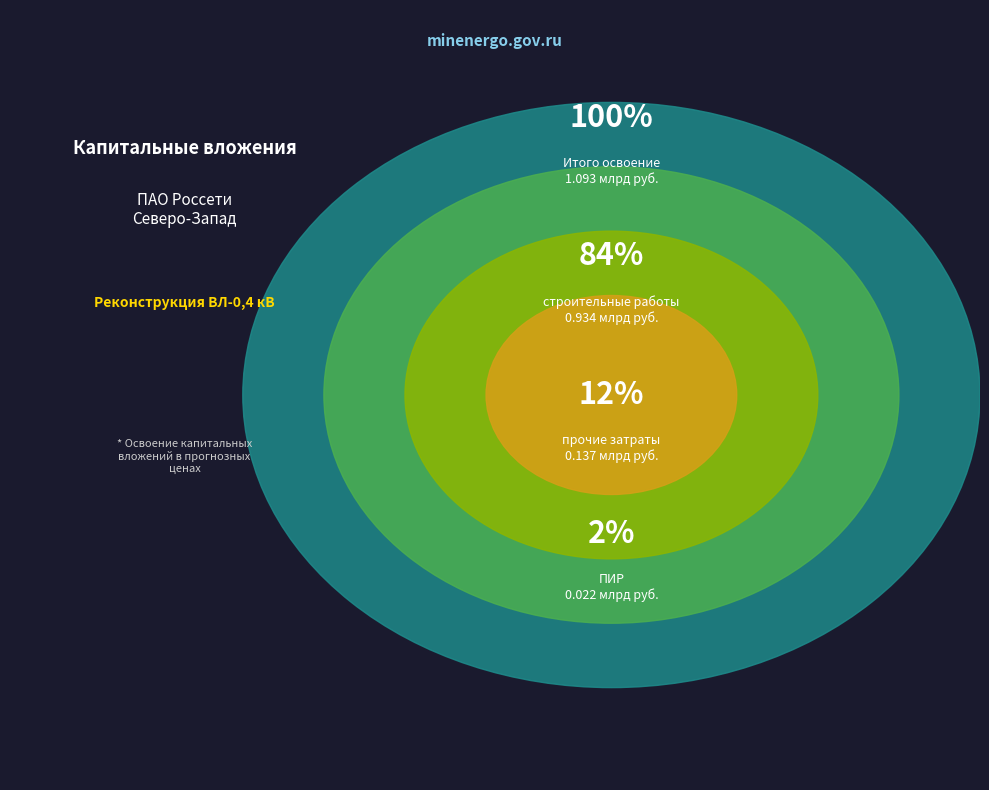

Count the number of slices in the pie.

4